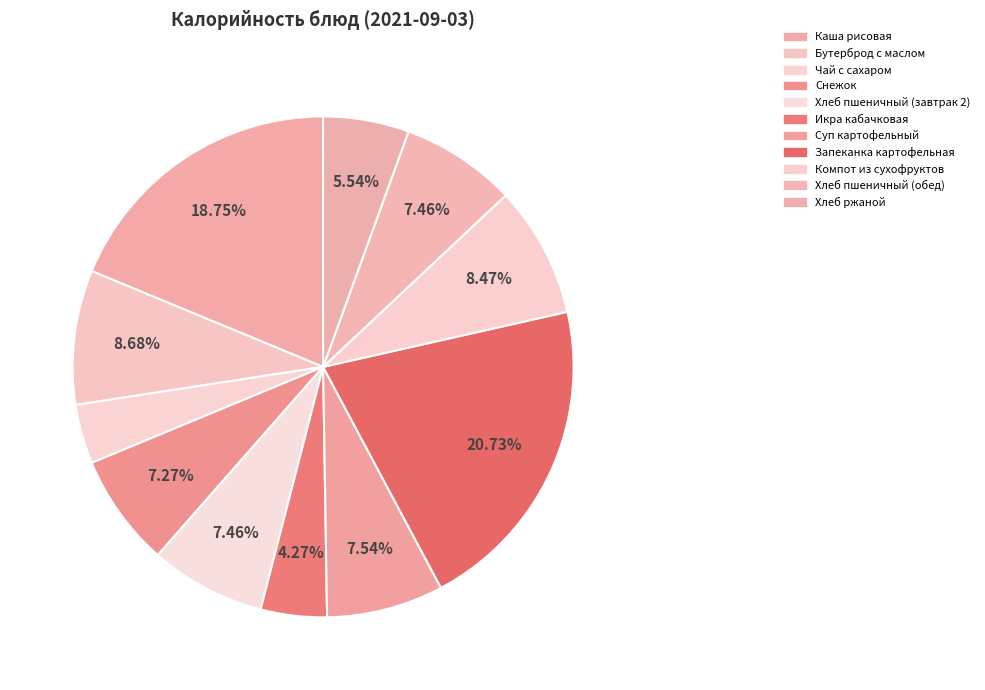

Between Хлеб пшеничный (завтрак 2) and Каша рисовая, which is larger?

Каша рисовая